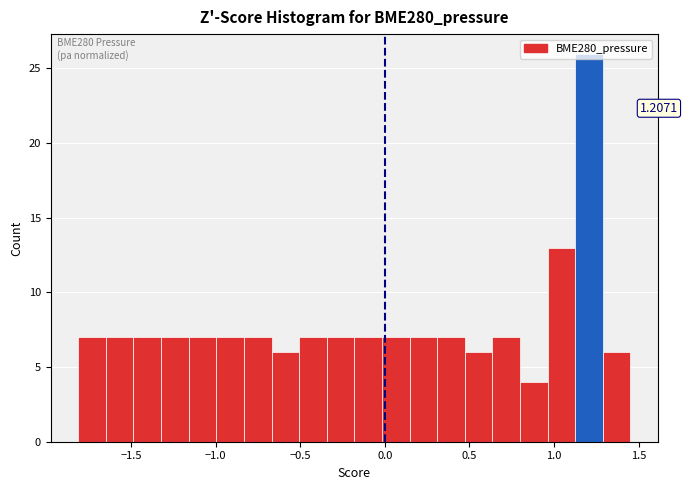

Read against the x-axis, roughly where is the centre of the tallest bar?

1.20